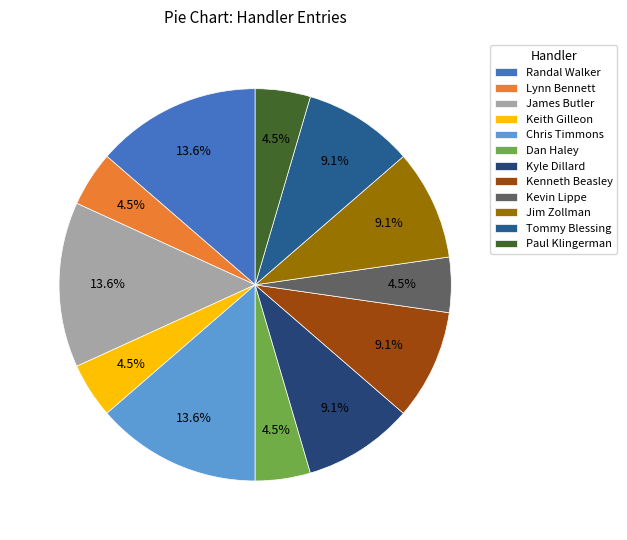

Does Kenneth Beasley represent more than half of the total?

No